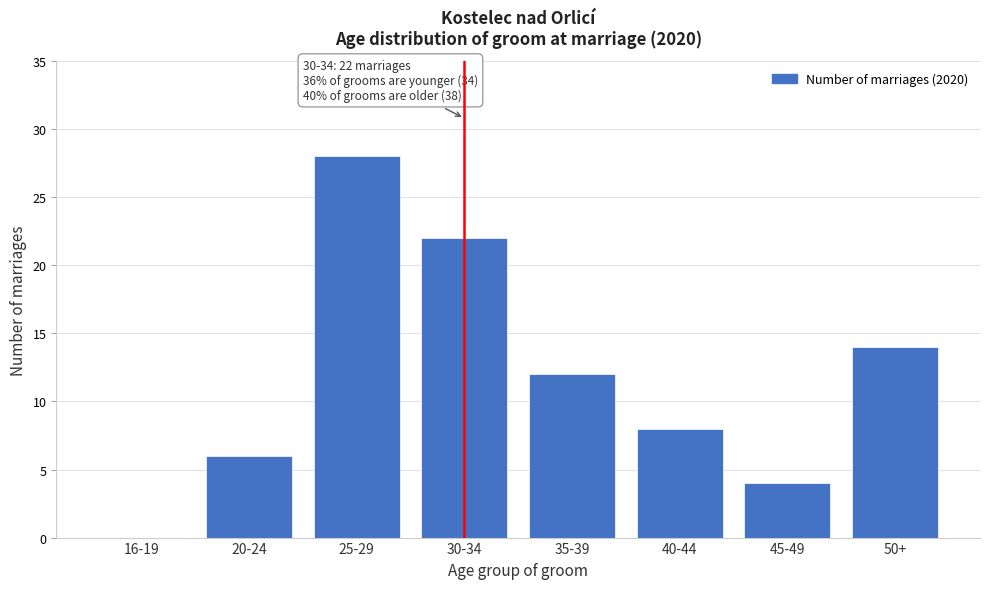

Reading right to left, what are all the values shown in this chart?

50+=14	45-49=4	40-44=8	35-39=12	30-34=22	25-29=28	20-24=6	16-19=0